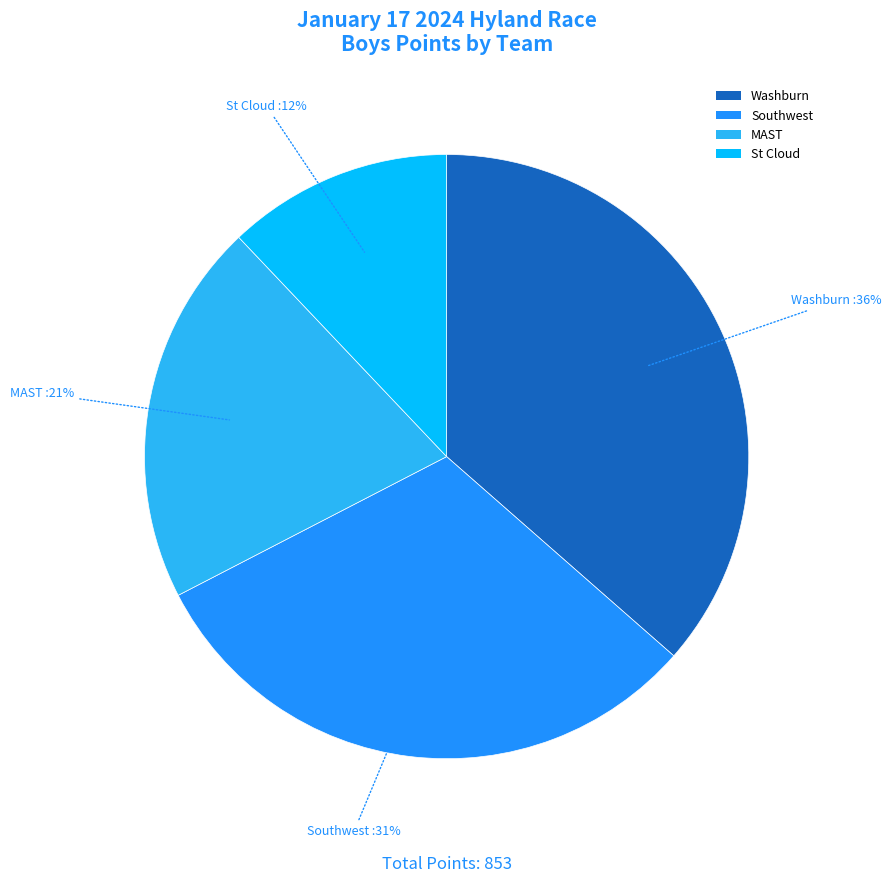

Rank the categories by value from lowest to highest.

St Cloud, MAST, Southwest, Washburn